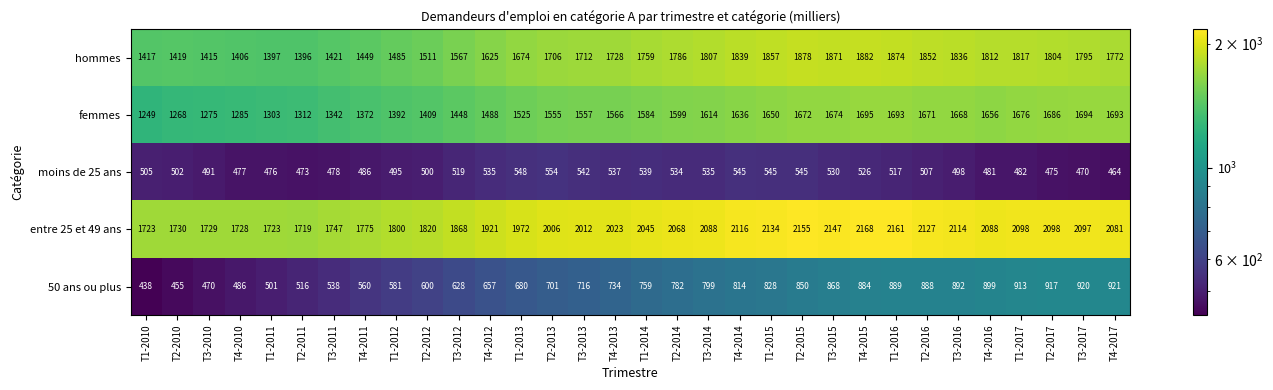

At how many categories does at least one series exceed 1620?

32